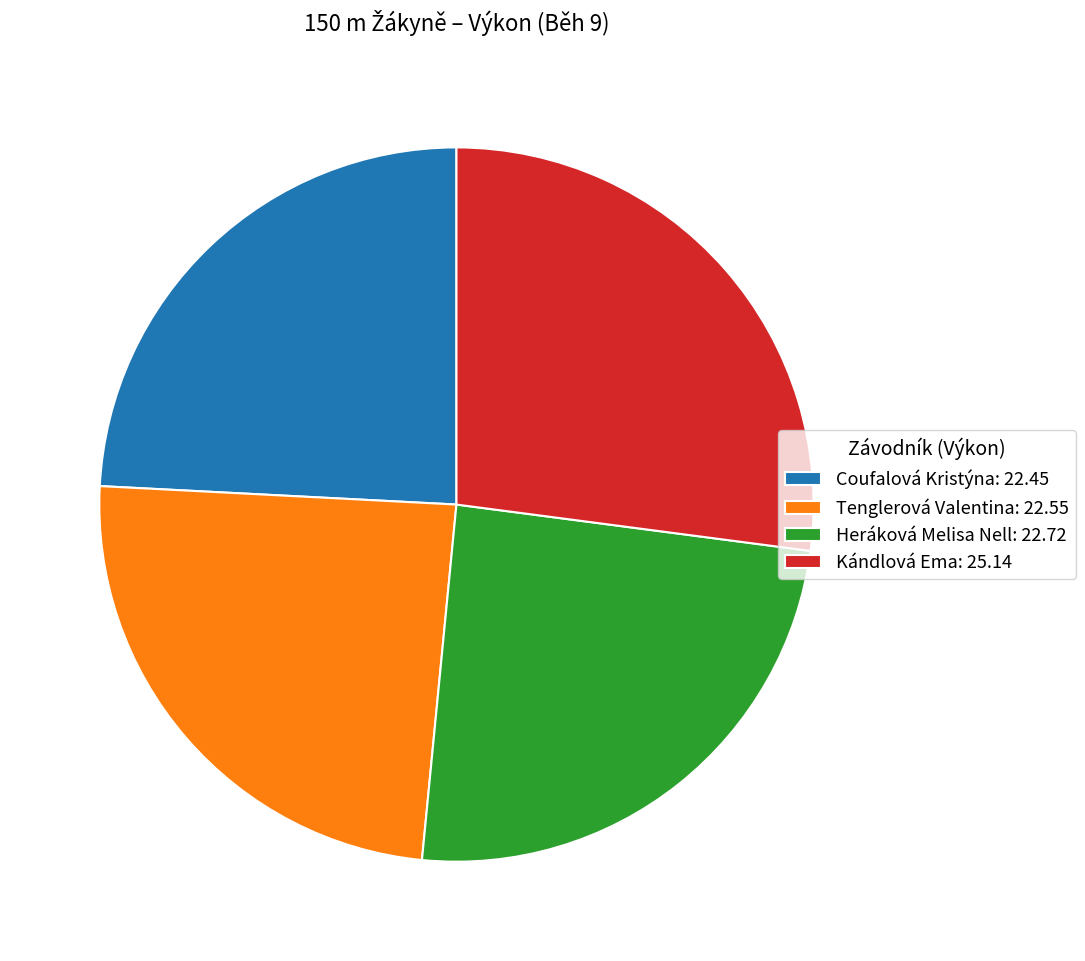

Is the sum of Tenglerová Valentina: 22.55 and Heráková Melisa Nell: 22.72 greater than half?

No